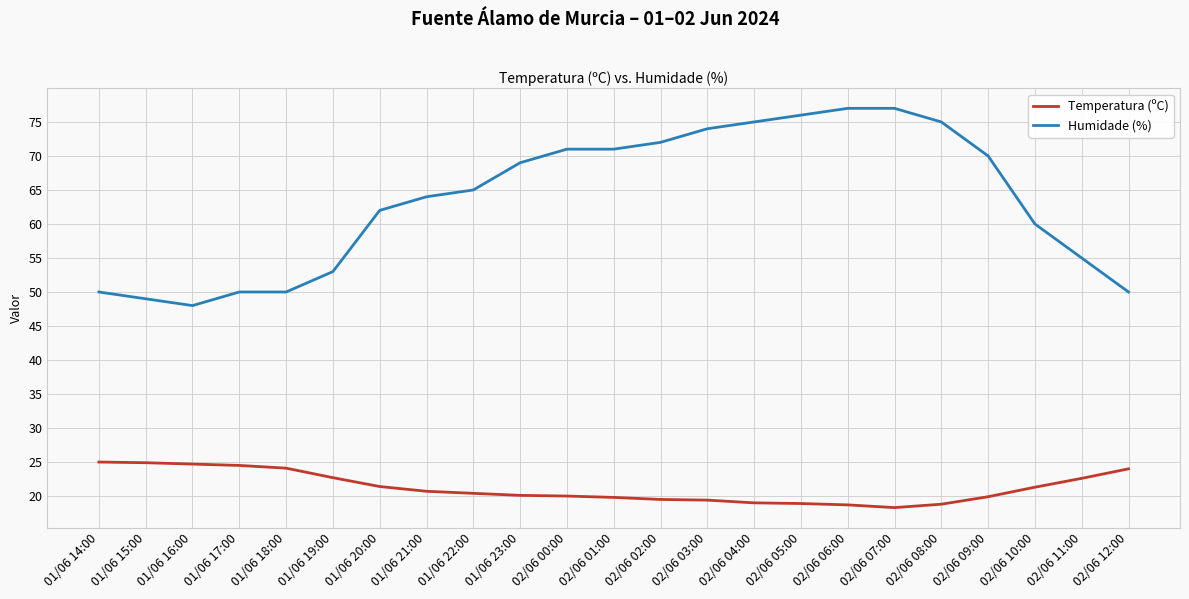

Which series has the largest total across all categories?

Humidade (%)